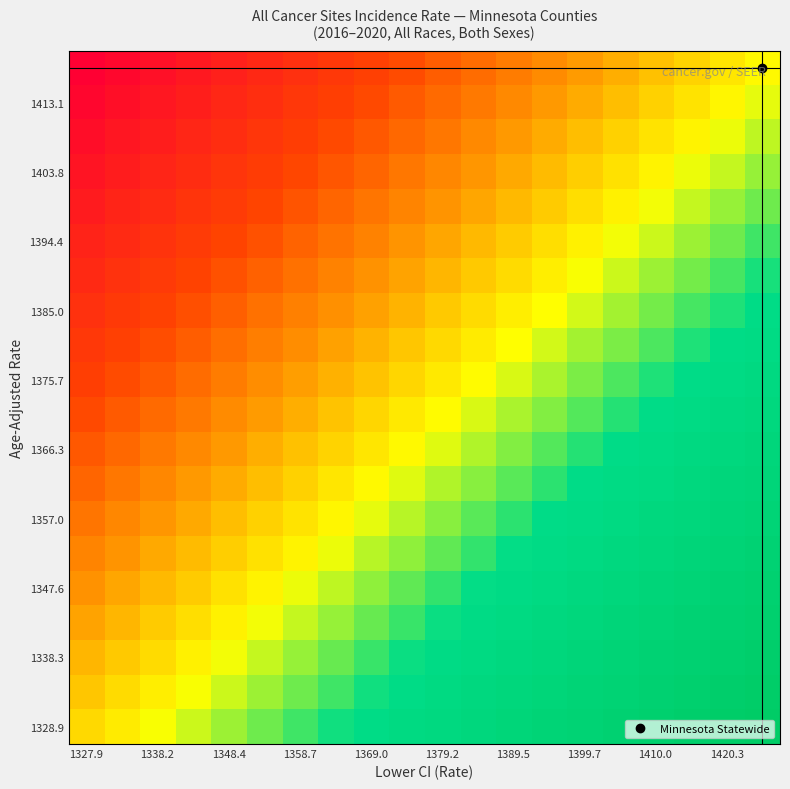

At which category does the chart reach its peak across all series?

1327.9